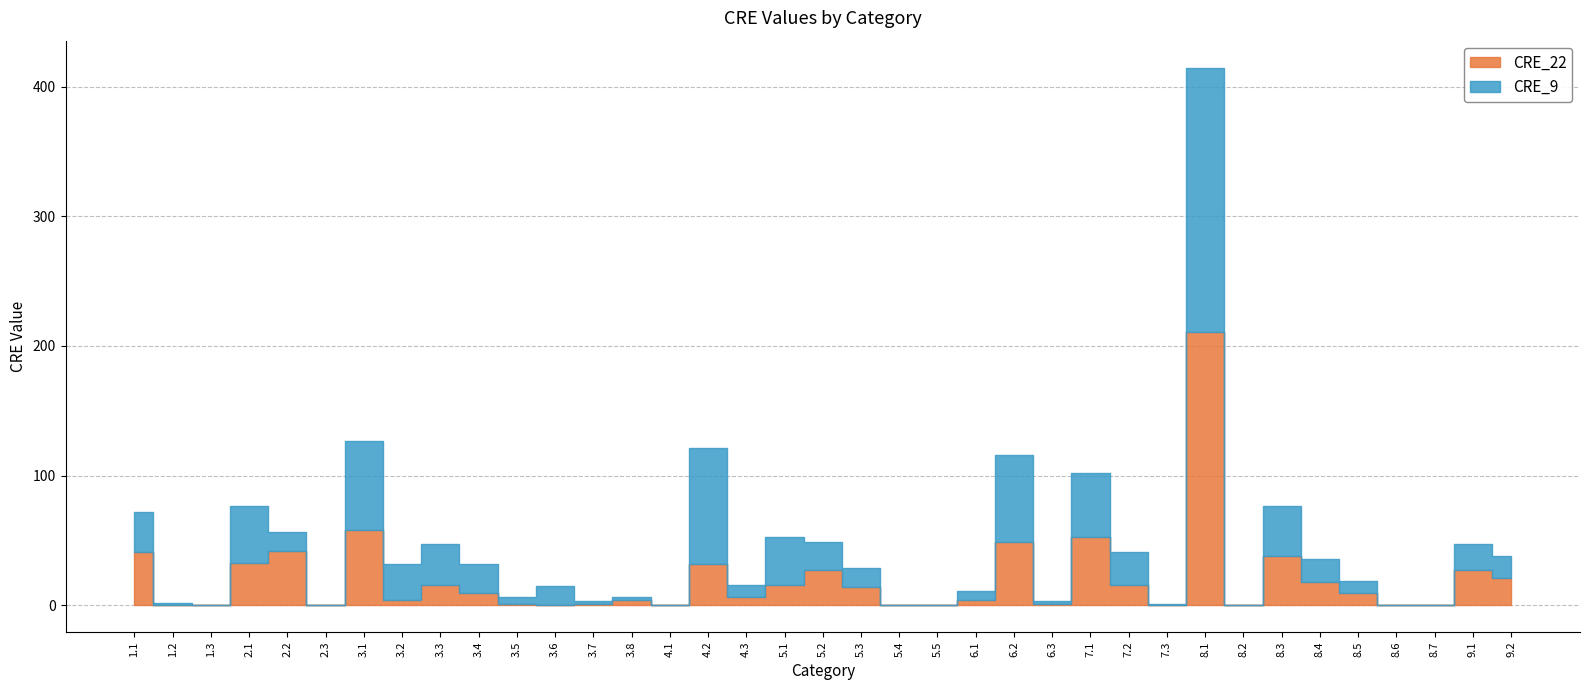

Reading left to right, what are all the values shown in this chart?

CRE_22: 40.7	0.0	0.0	32.6	41.7	0.0	58.2	4.2	15.9	9.5	0.9	0.0	1.3	3.8	0.0	32.1	6.1	15.8	27.4	14.1	0.0	0.0	4.0	49.0	0.9	52.4	15.7	0.0	210.4	0.0	38.2	18.1	9.5	0.0	0.0	26.9	21.3
CRE_9: 71.6	1.5	0.0	76.7	56.7	0.0	126.6	31.6	47.1	32.0	6.3	14.8	3.0	6.1	0.0	121.4	15.5	52.4	48.4	28.5	0.0	0.0	10.7	115.7	3.2	102.3	41.2	0.6	414.6	0.0	76.3	35.3	18.9	0.0	0.0	46.9	37.8